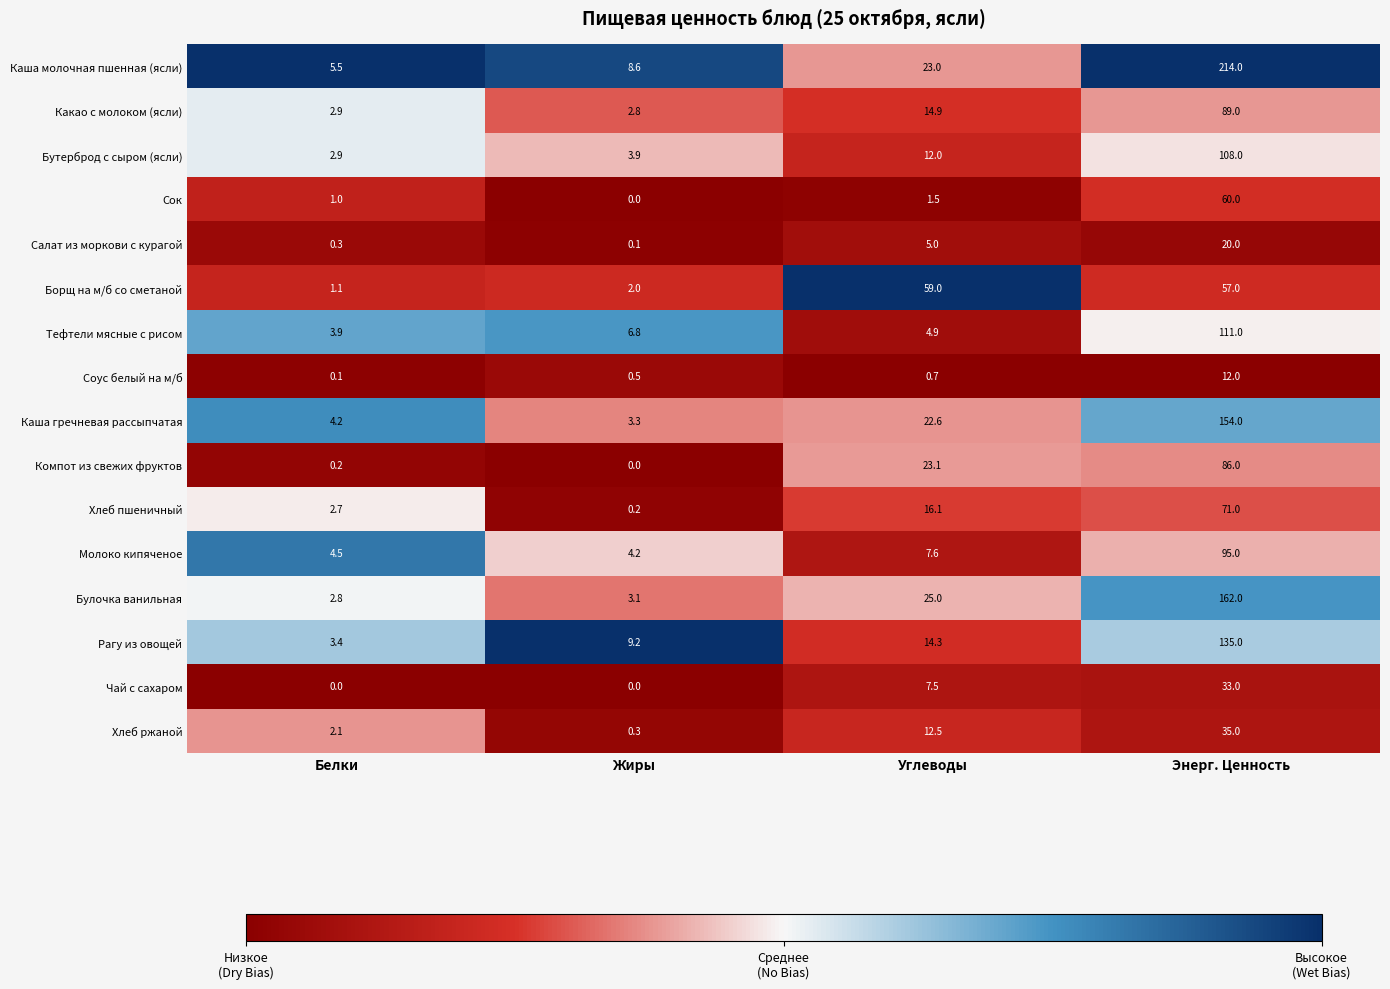

What is the maximum value shown in the chart?

214.0